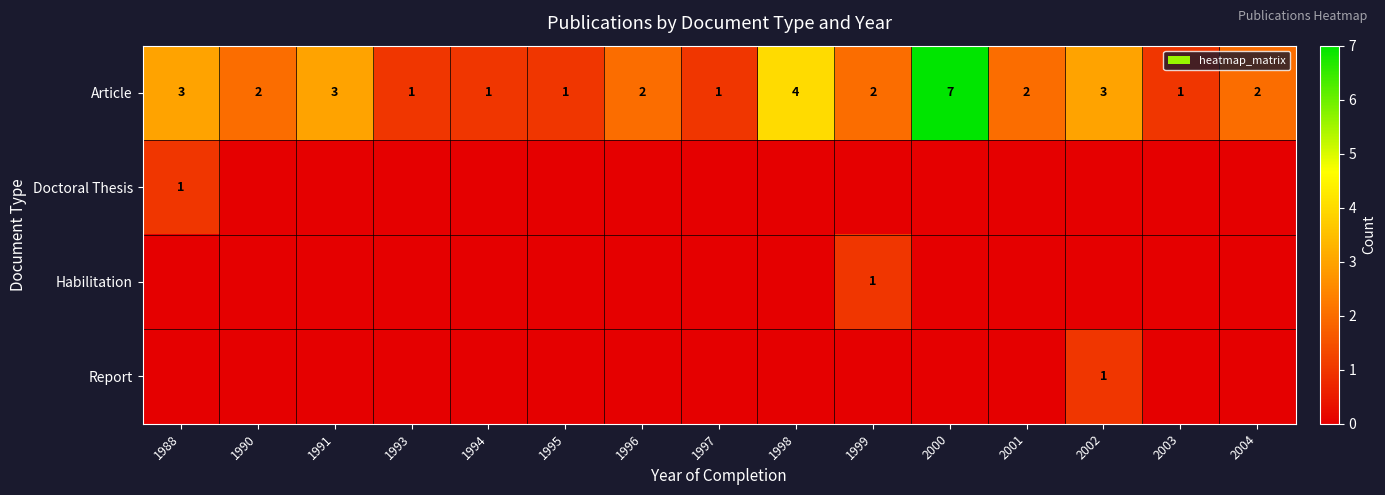

At which label does Article first exceed 2?

1988